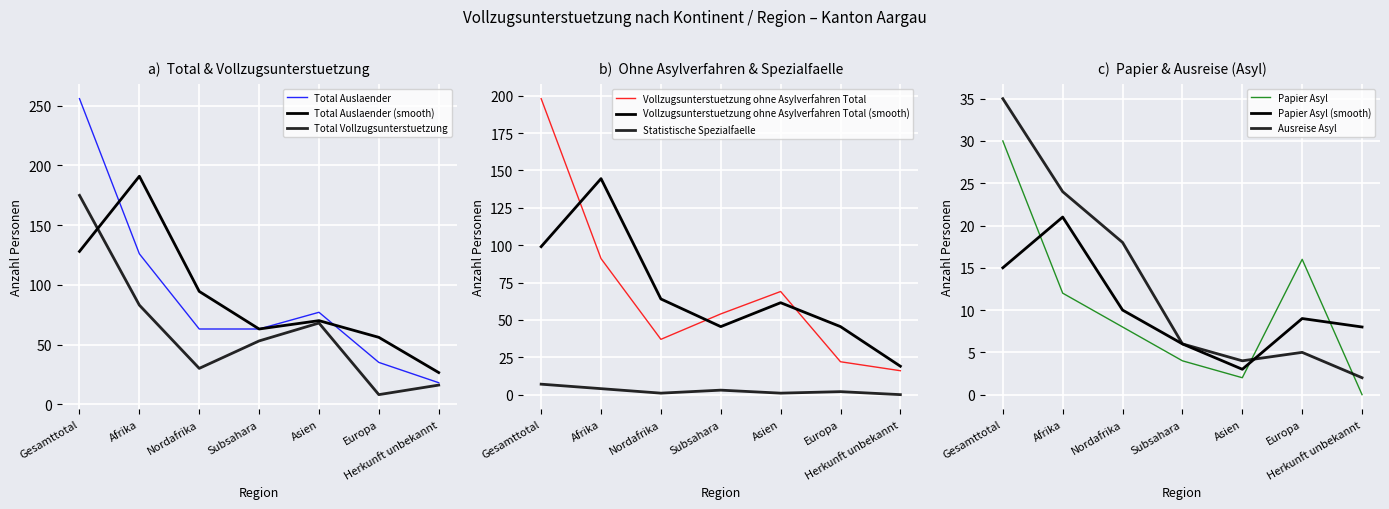

At which category is the sum across all series the highest?

Gesamttotal